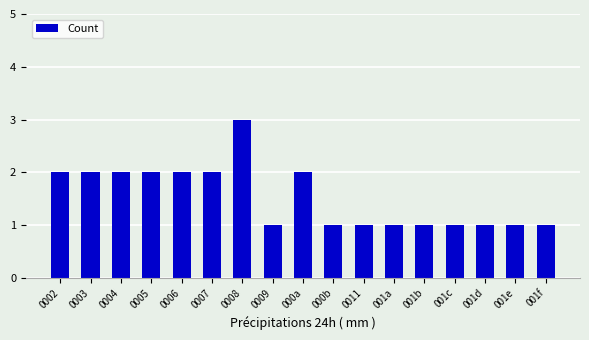

What is the change in value from 0006 to 001f?

-1